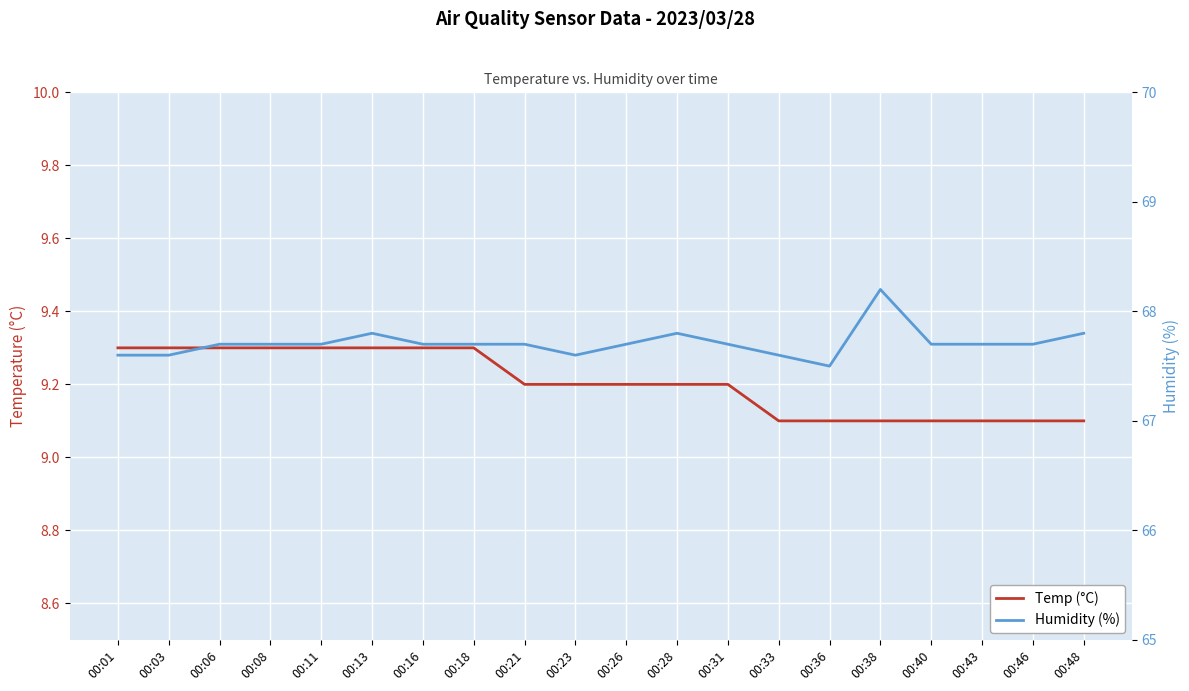

What is the difference between the highest and lowest values at 00:06?

58.4